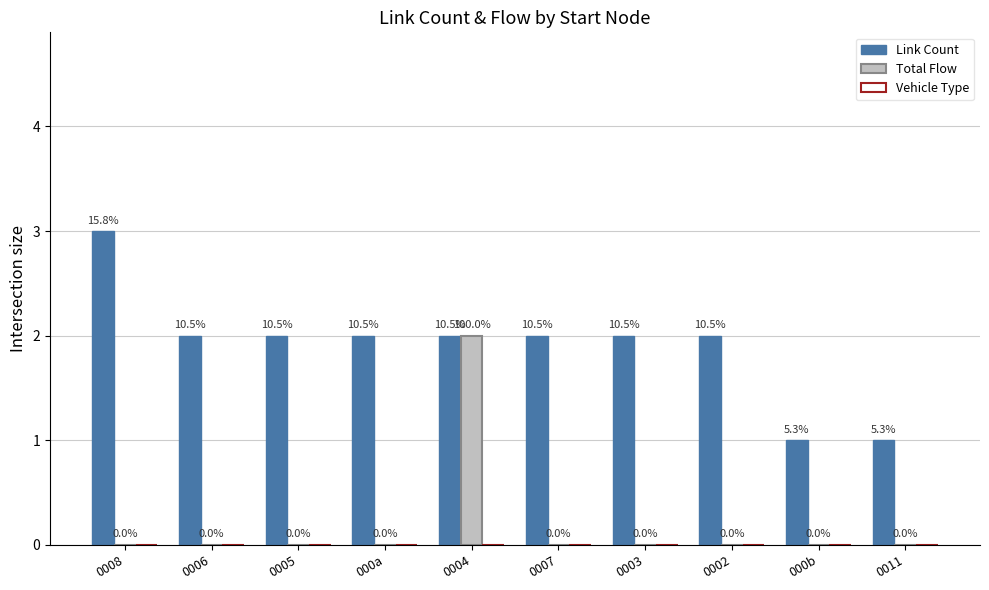

Are the bars horizontal?

No